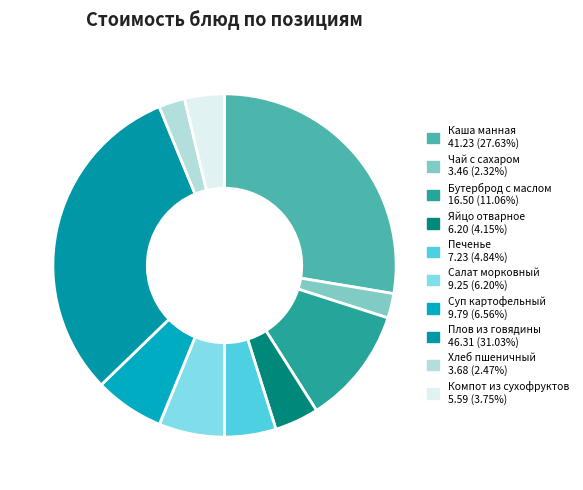

To the nearest percent, what is the difference between the Чай с сахаром and Плов из говядины slice percentages?

29%